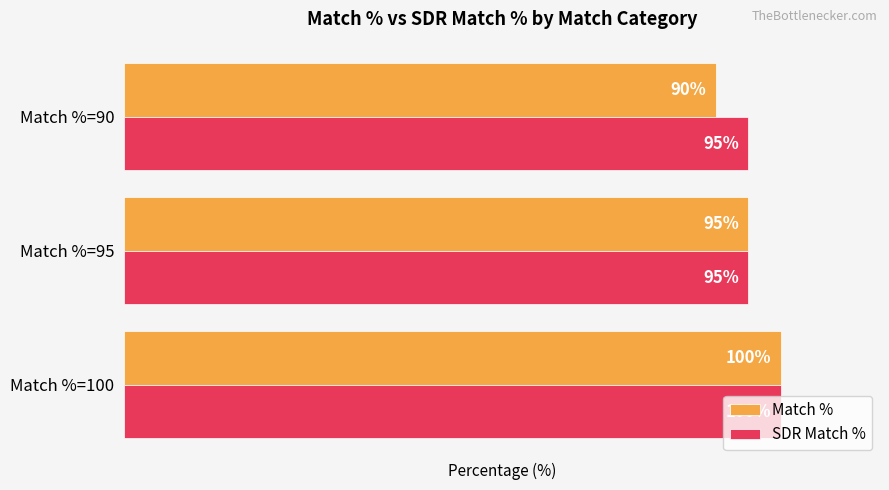

List the series in order of their overall mean, highest first.

SDR Match %, Match %